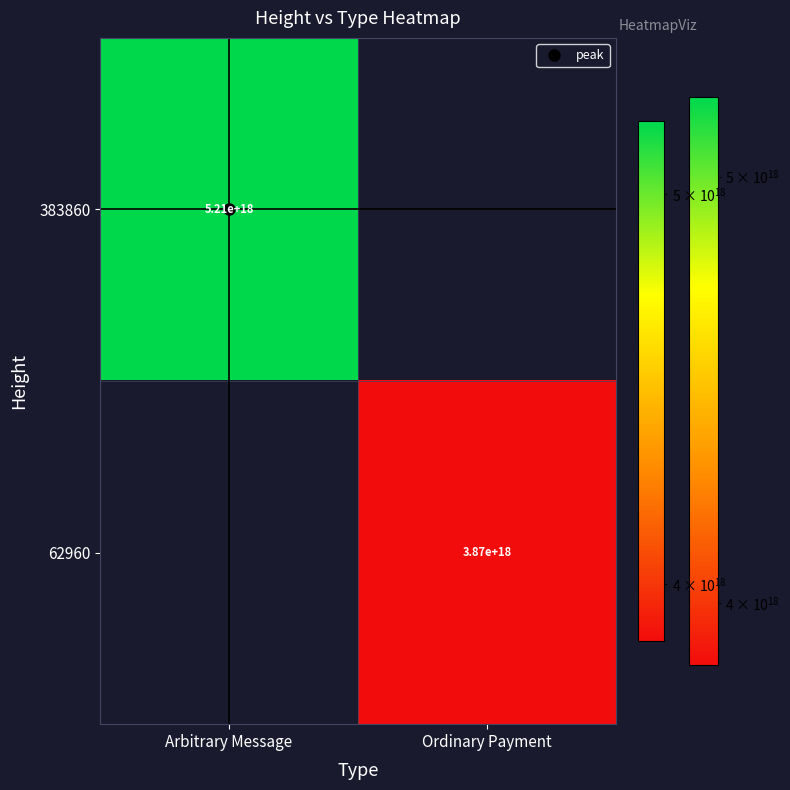

How many values in 383860 are above zero?

1